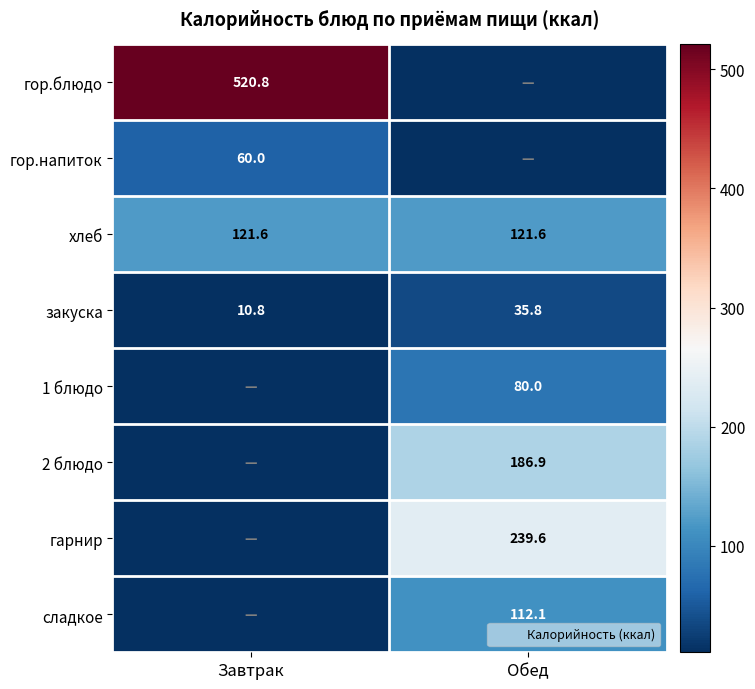

Between Завтрак and Обед, which series saw the biggest shift?

гор.блюдо